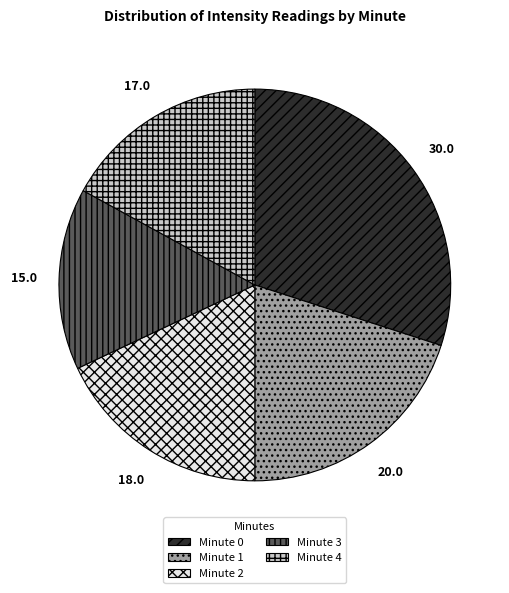

How many slices are in this pie chart?

5